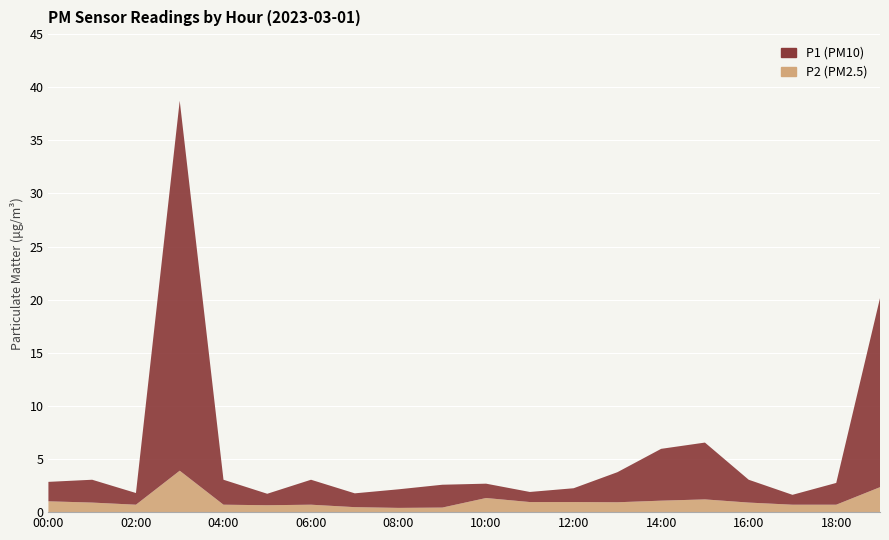

Reading right to left, what are all the values shown in this chart?

P1: 19:00=17.8	18:00=2.0	17:00=0.9	16:00=2.1	15:00=5.3	14:00=4.9	13:00=2.8	12:00=1.3	11:00=0.9	10:00=1.4	09:00=2.1	08:00=1.8	07:00=1.3	06:00=2.4	05:00=1.1	04:00=2.4	03:00=34.8	02:00=1.1	01:00=2.1	00:00=1.8
P2: 19:00=2.4	18:00=0.7	17:00=0.7	16:00=0.9	15:00=1.2	14:00=1.1	13:00=0.9	12:00=0.9	11:00=0.9	10:00=1.3	09:00=0.4	08:00=0.4	07:00=0.5	06:00=0.7	05:00=0.7	04:00=0.7	03:00=3.9	02:00=0.7	01:00=0.9	00:00=1.0